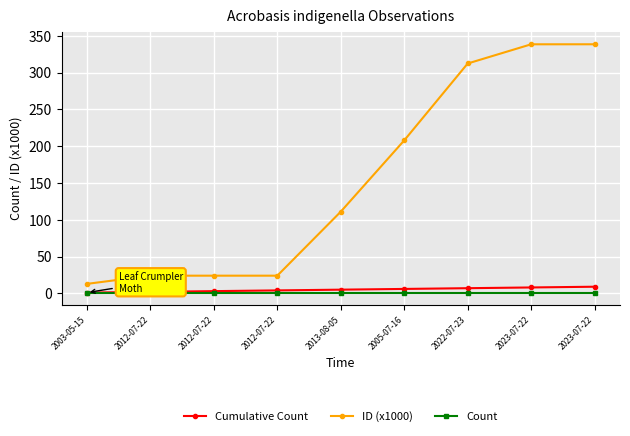

True or false: Cumulative Count and Count intersect in this chart.

False